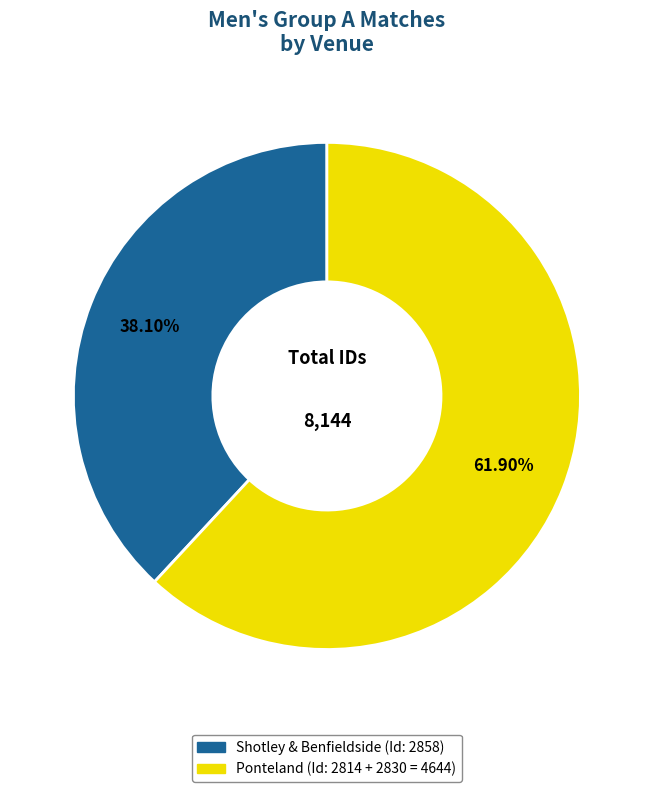

How many slices are in this pie chart?

2